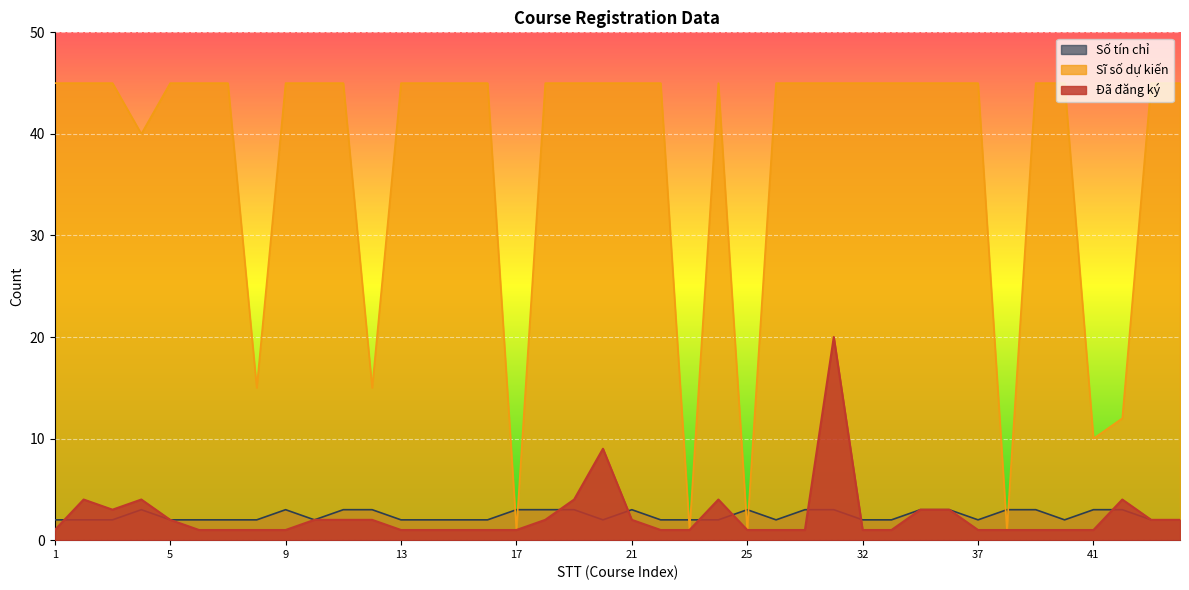

Which series has the largest total across all categories?

Sĩ số dự kiến